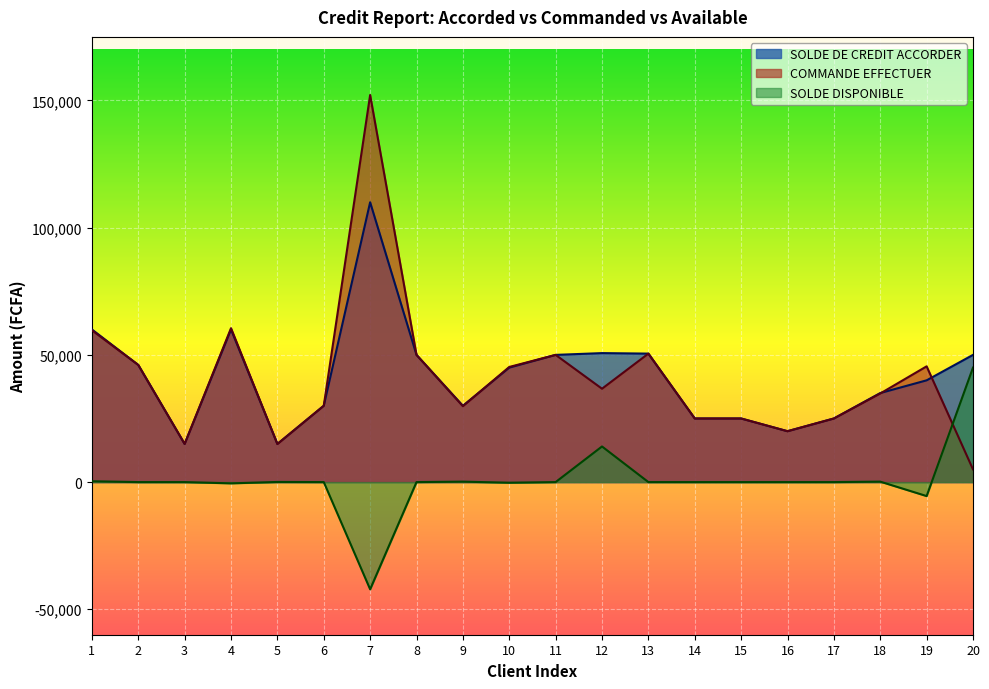

How many distinct data groups are displayed?

3